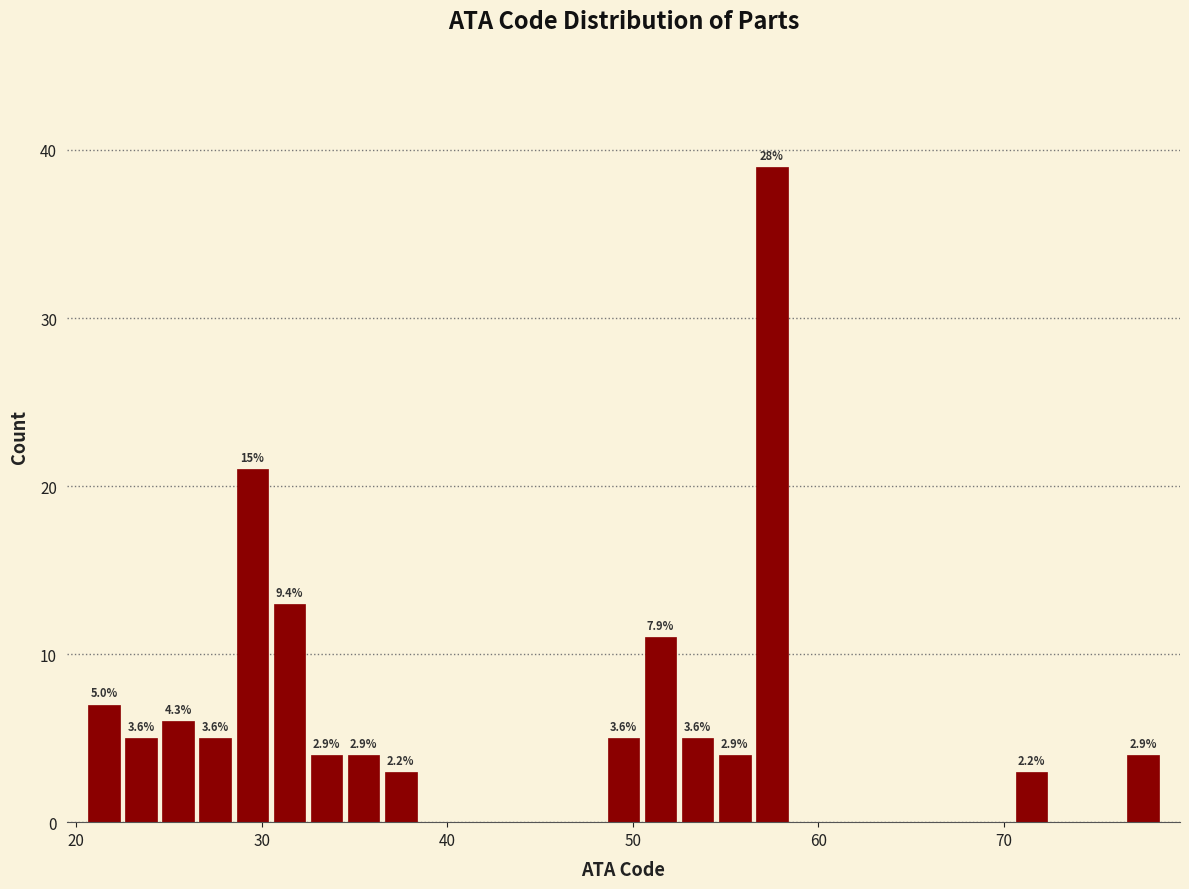

Around what value on the x-axis is the tallest bar? Give the approximate position of its centre, as read against the axis.

58